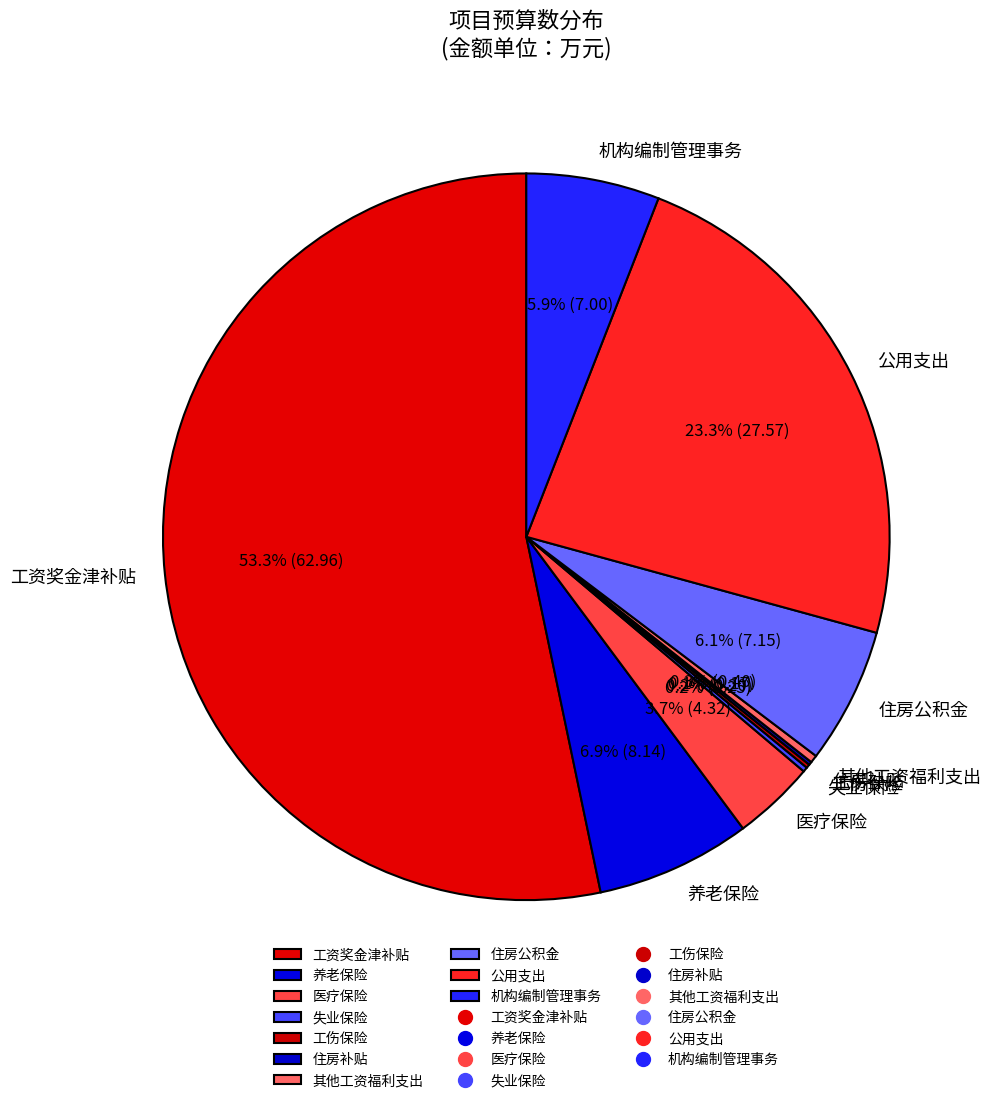

Which category accounts for the majority?

工资奖金津补贴